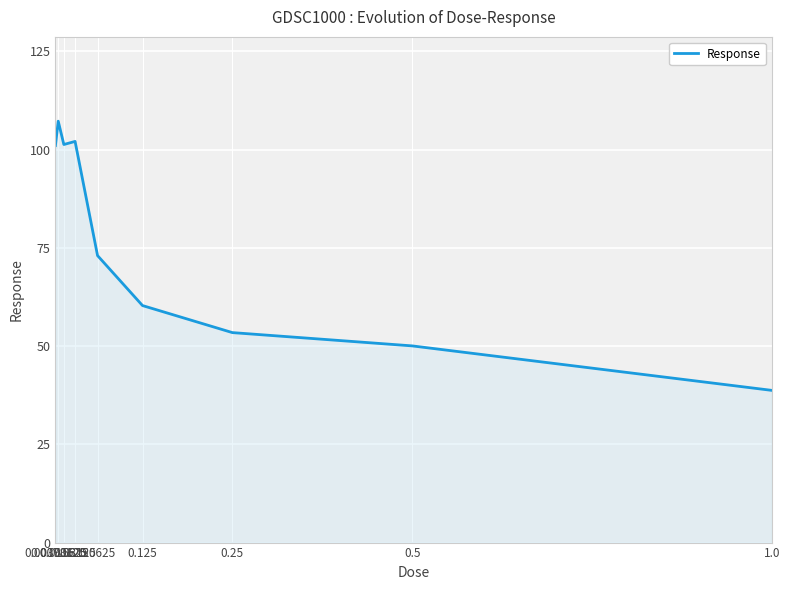

How many lines are shown in the chart?

1